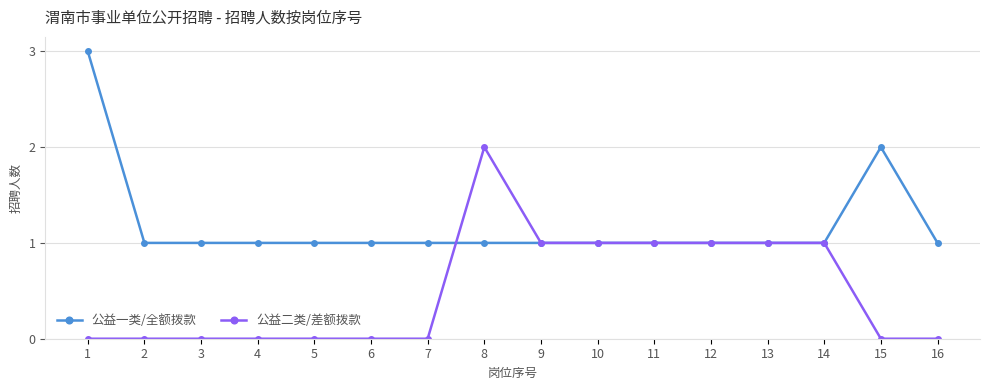

The value of 公益二类/差额拨款 at 2 is -1. True or false?

False